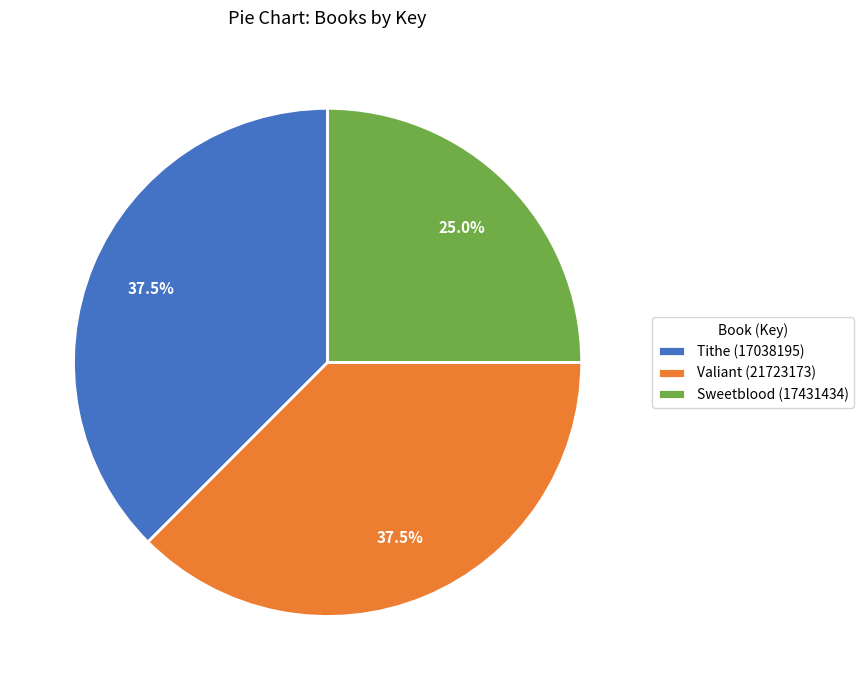

What is the smallest slice in the pie chart?

Sweetblood (17431434)